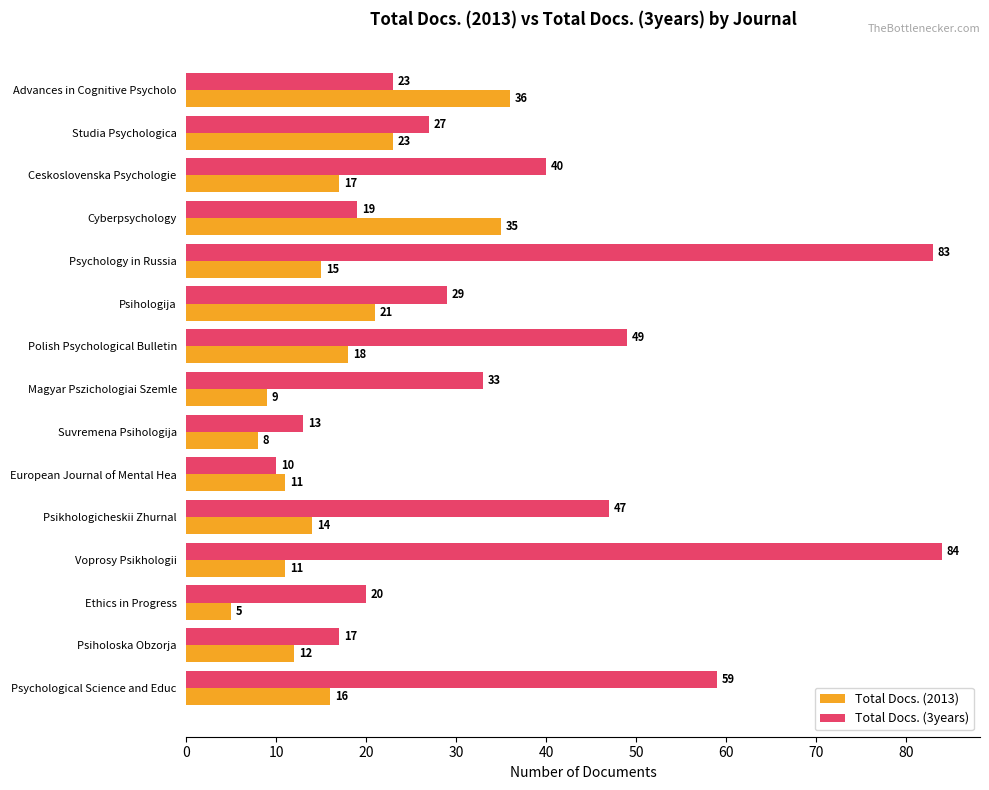

Count the number of categories in the chart.

15